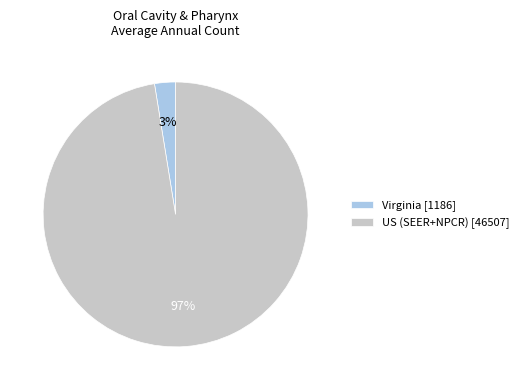

What percentage is the Virginia [1186] slice, to the nearest percent?

3%